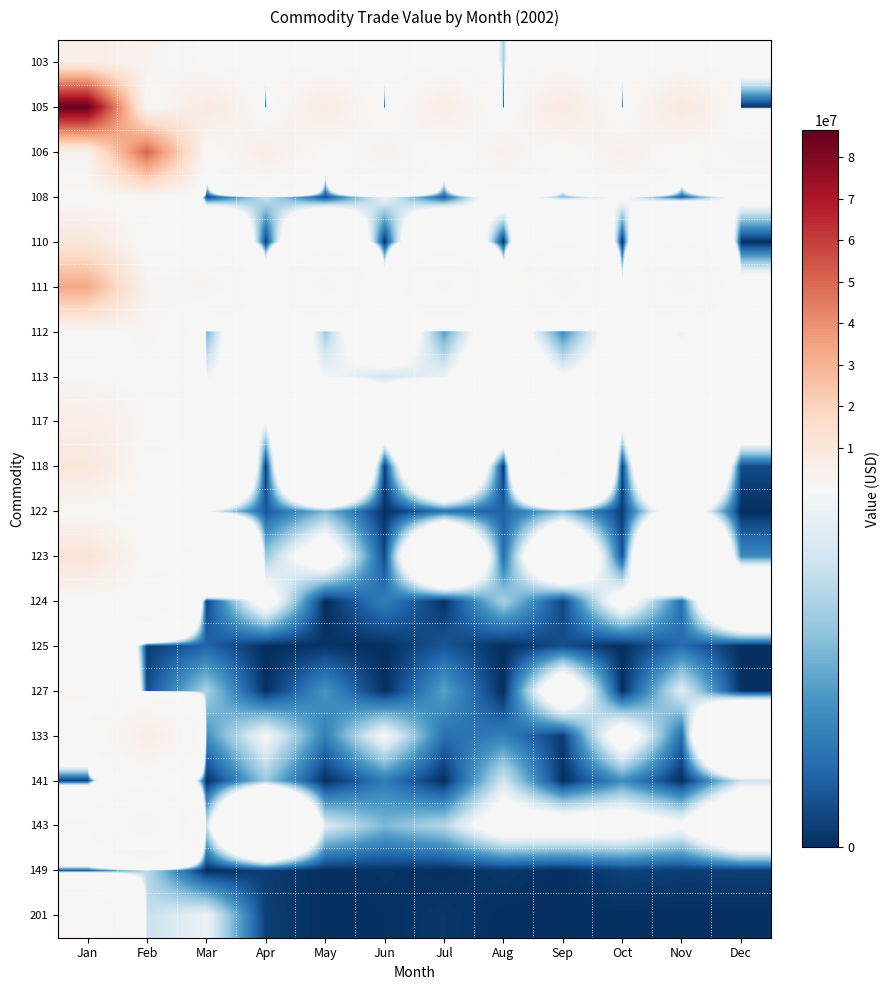

List the series in order of their peak value, highest first.

105, 106, 111, 123, 110, 118, 103, 133, 117, 143, 112, 113, 201, 124, 108, 122, 127, 125, 141, 149